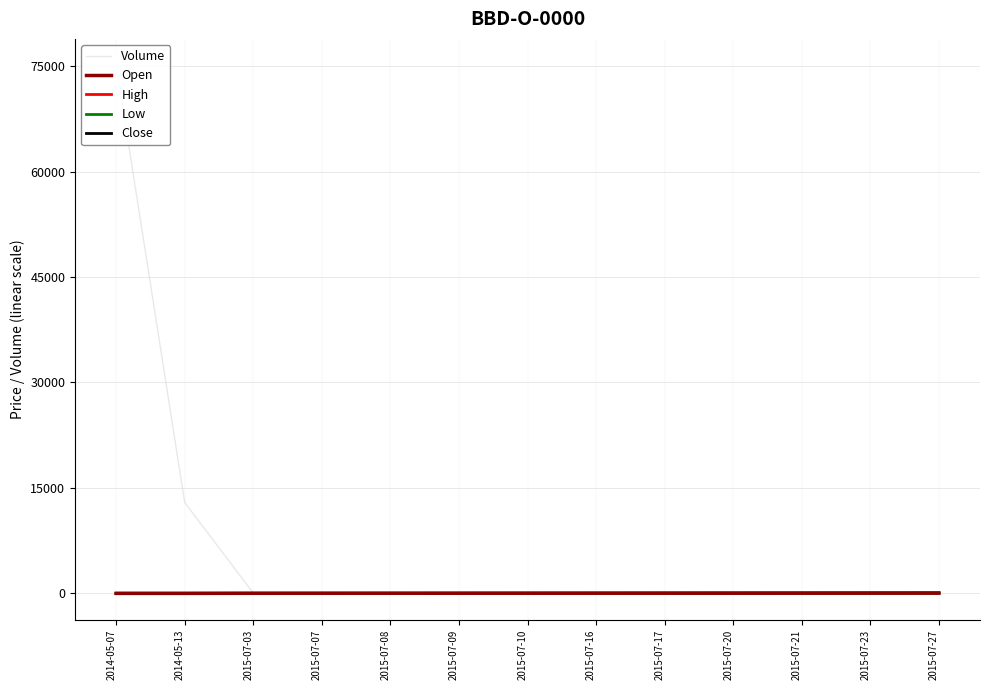

Is it true that Close equals 11.4 at 2015-07-10?

False